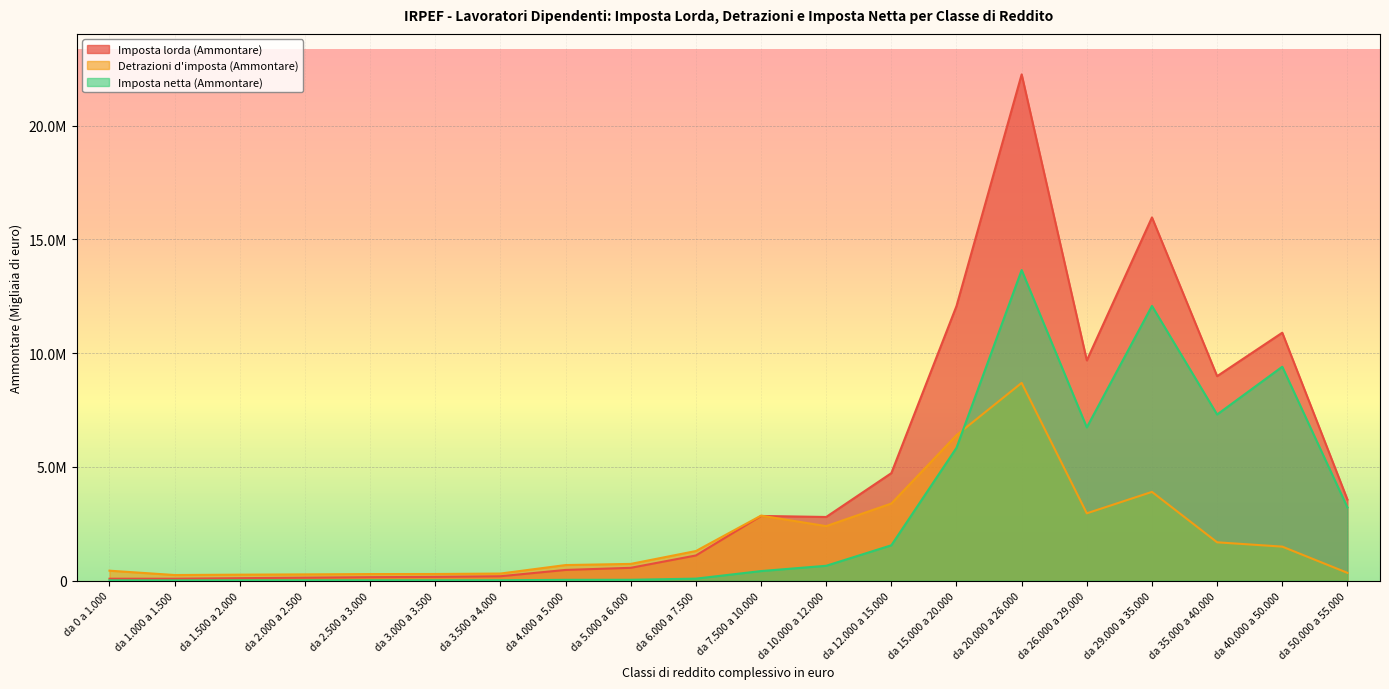

Rank the series by their maximum value, from lowest to highest.

Detrazioni d'imposta (Ammontare), Imposta netta (Ammontare), Imposta lorda (Ammontare)